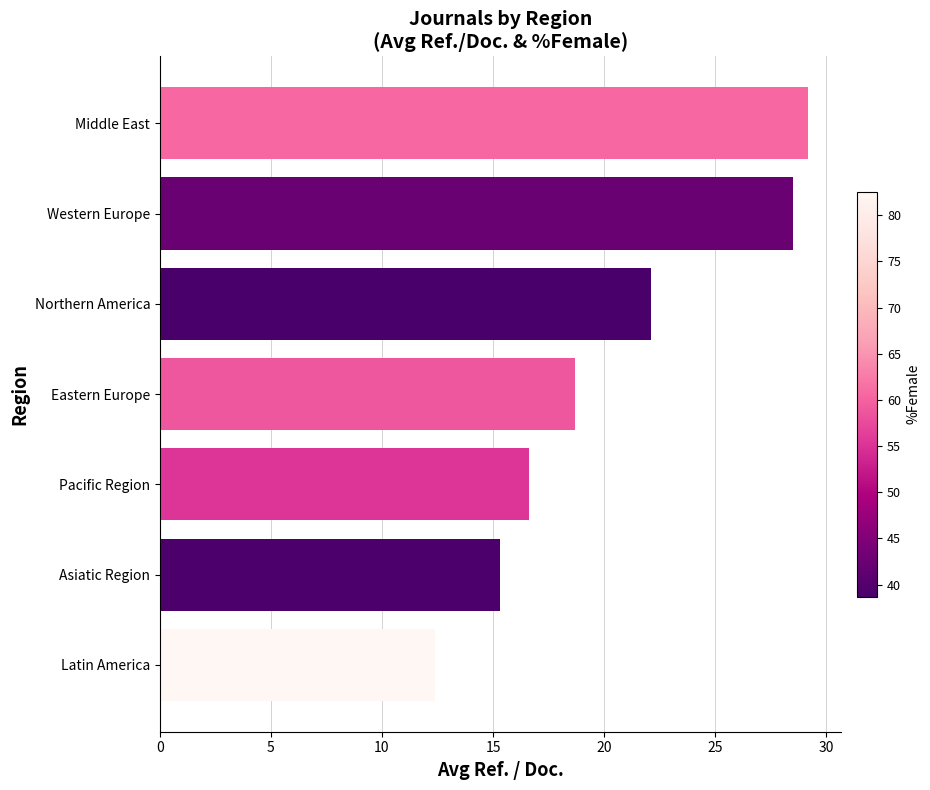

Where is the data nearest to the value 20?

Eastern Europe